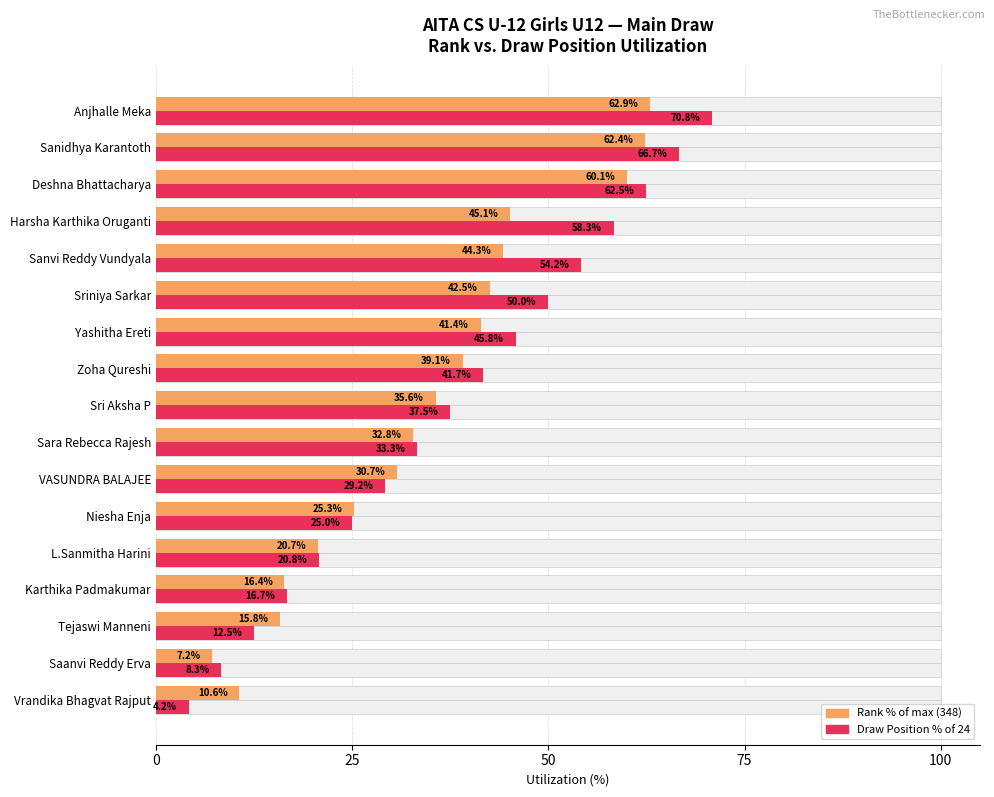

What are all the series names shown in the legend?

Rank (% of max 348), Draw Position (% of 24)